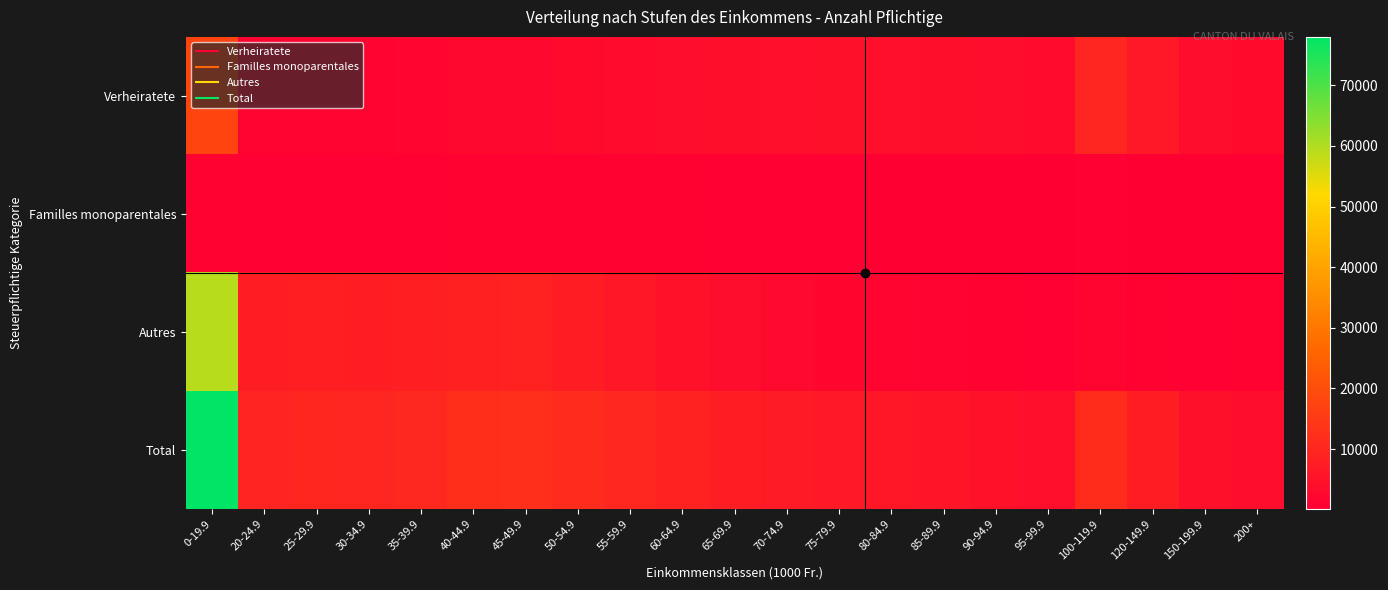

List the series in order of their peak value, highest first.

Total, Autres, Verheiratete, Familles monoparentales